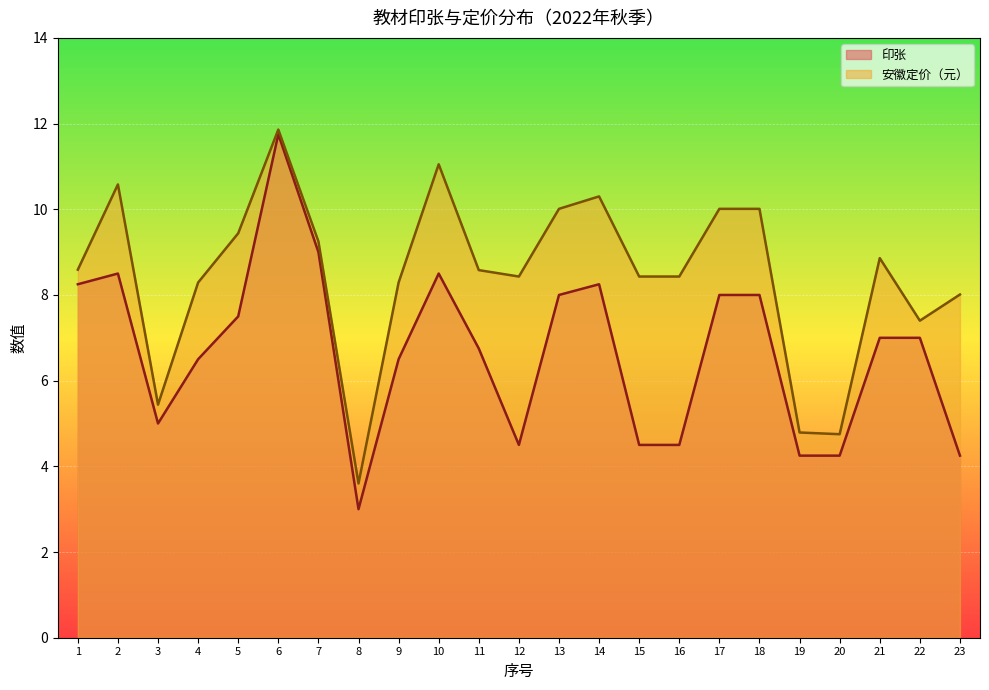

How many data points in 安徽定价（元） are above 8?

18